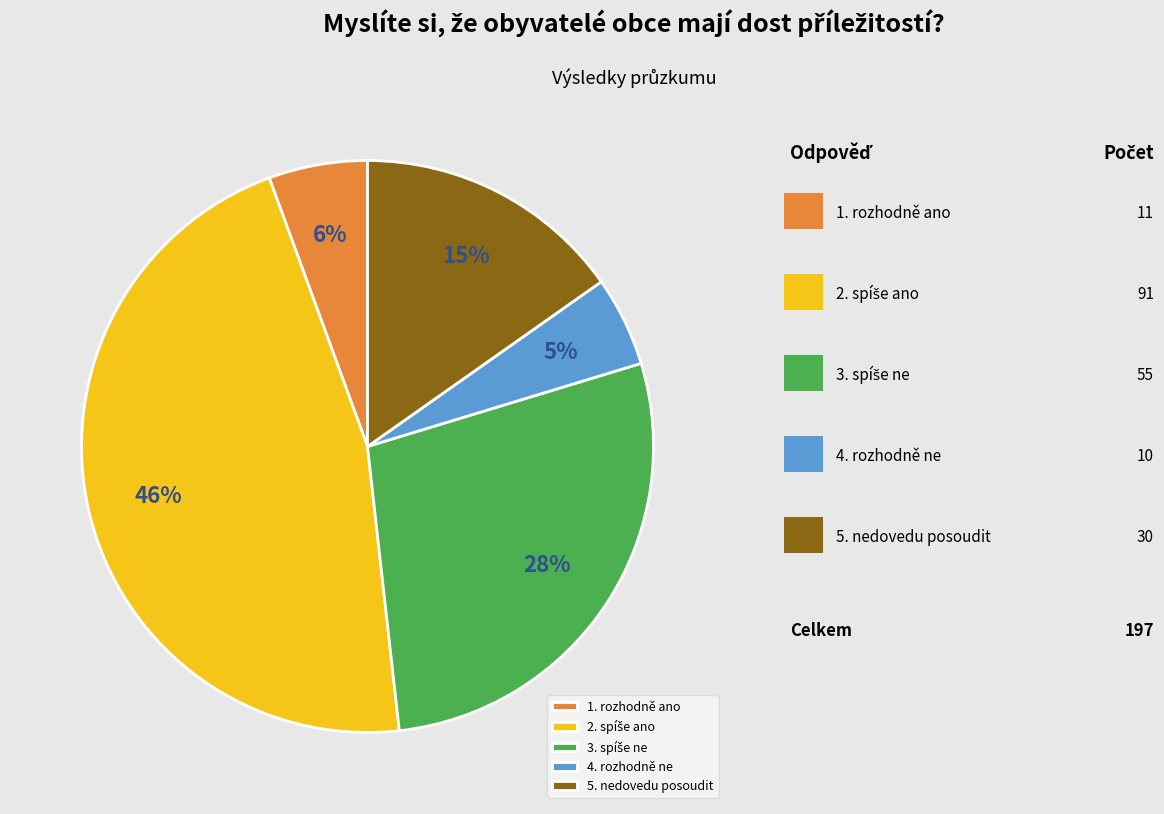

Is it true that 4. rozhodně ne is 1% of the pie?

False